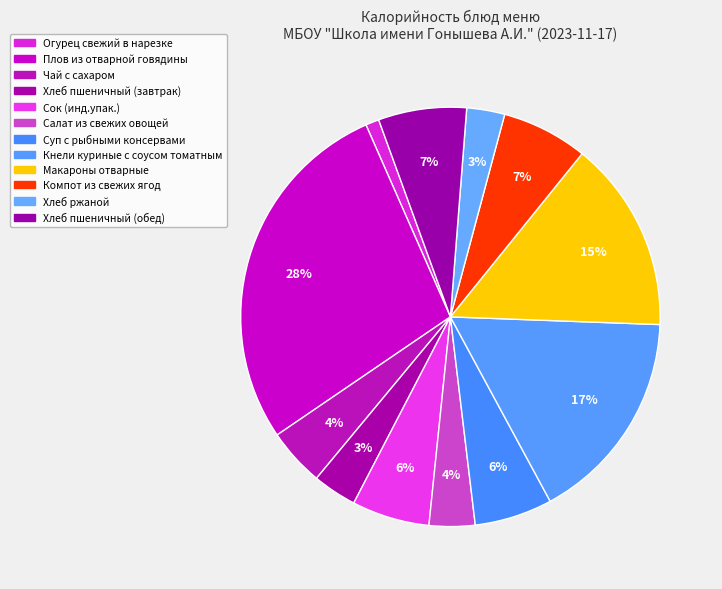

True or false: Компот из свежих ягод accounts for 7% of the total.

True